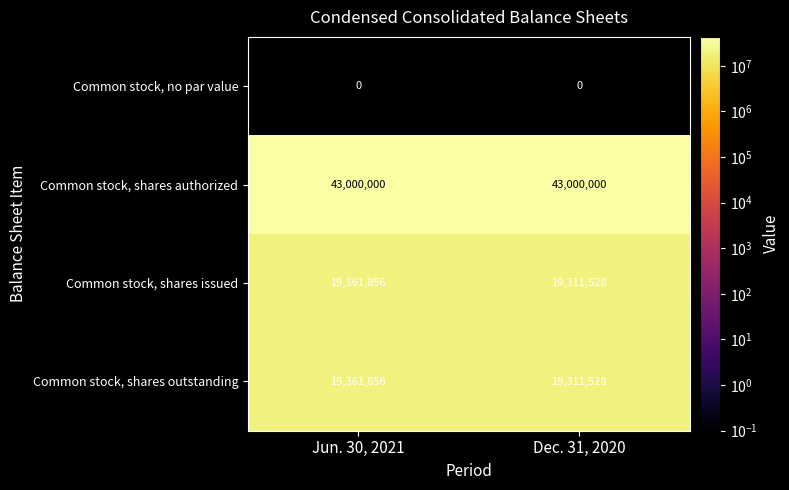

True or false: Common stock, shares outstanding has a value of 19361856 at Jun. 30, 2021.

True